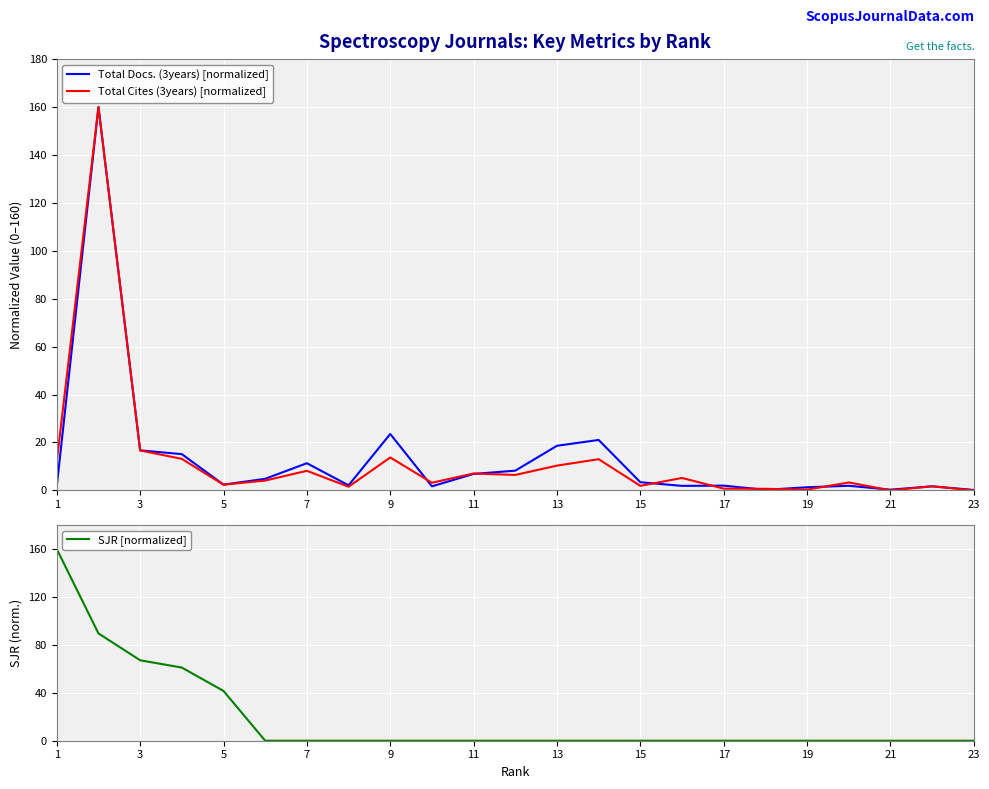

Between 11 and 9, which is larger?

9